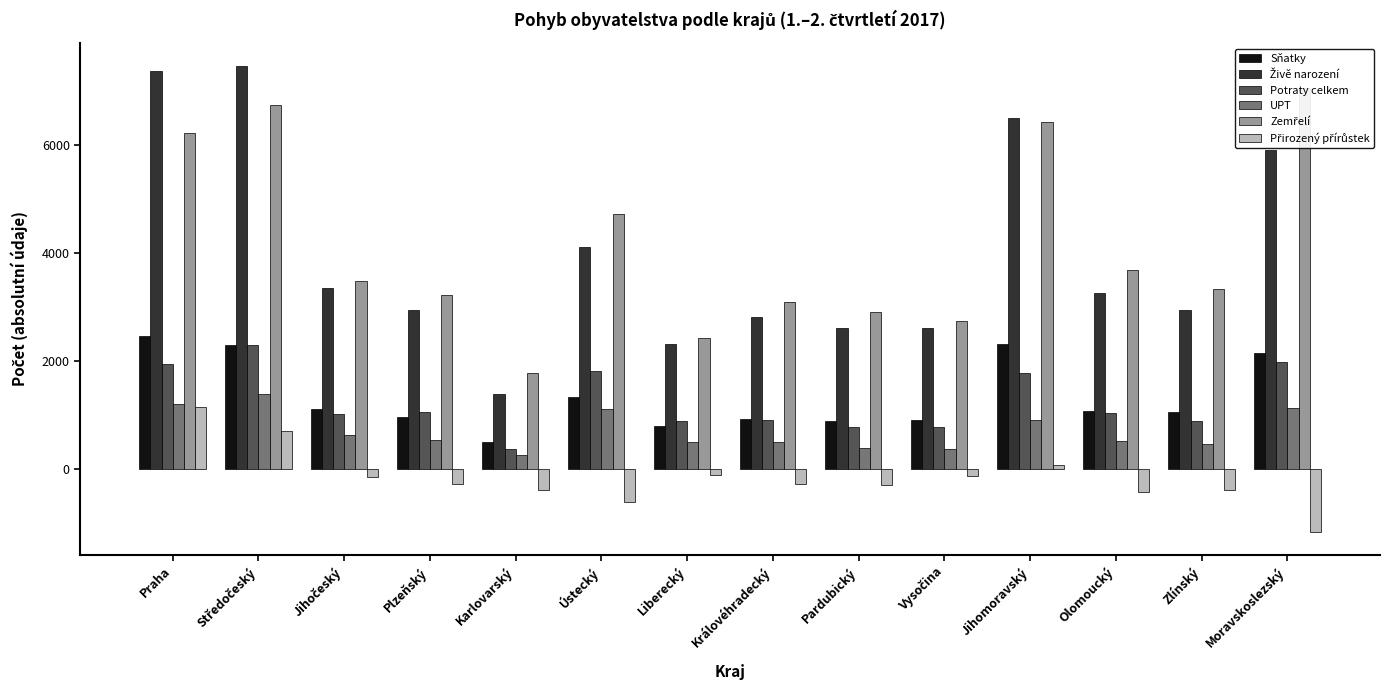

True or false: Přirozený přírůstek has a value of -397 at Královéhradecký.

False